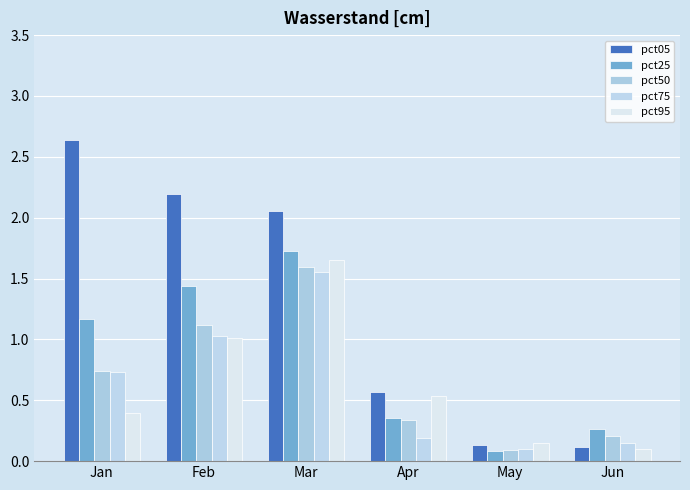

Which label corresponds to the smallest value in the chart?

May